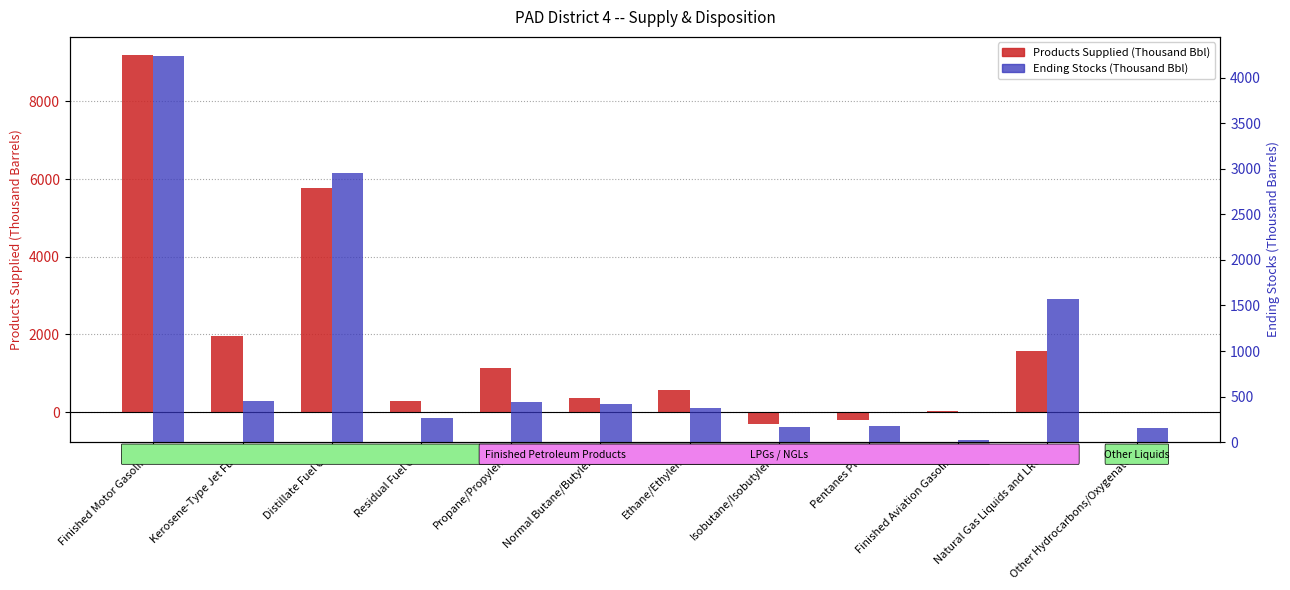

What is the smallest value displayed?

-298